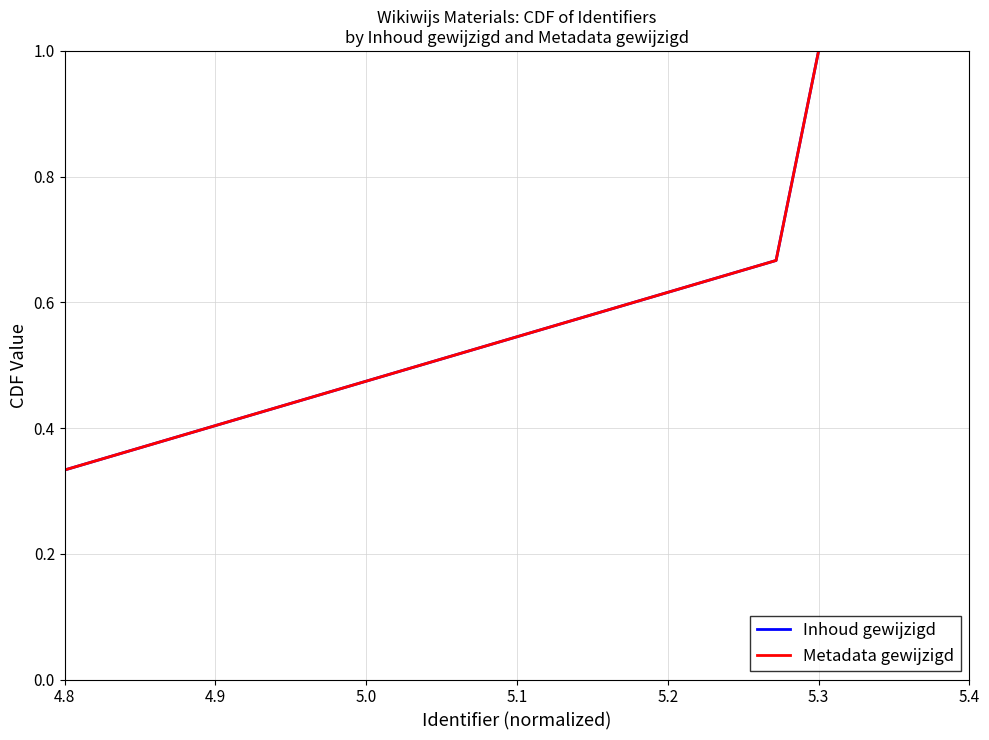

Is this an area chart (filled region under the line)?

No